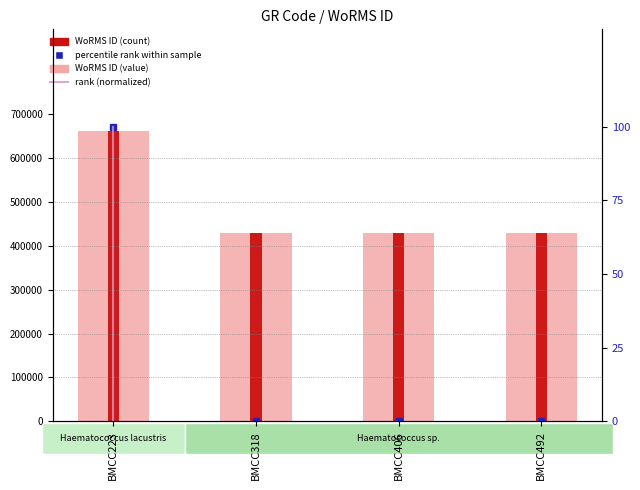

Are the bars grouped side by side (vs. stacked)?

No